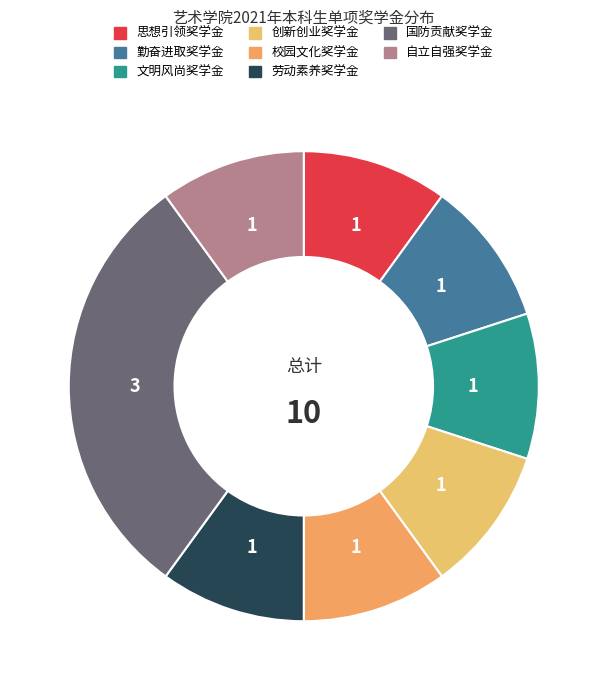

Count the number of slices in the pie.

8